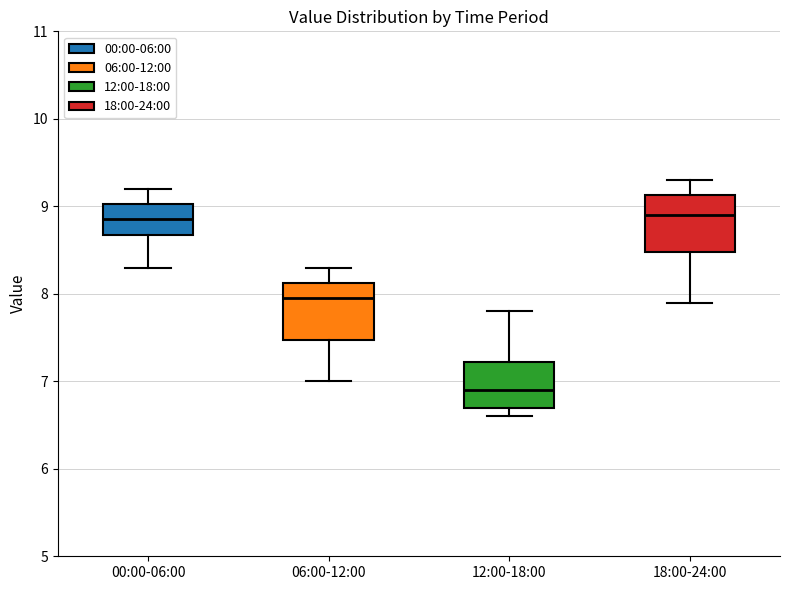

Reading left to right, transcribe this box plot: for each box, give where its median line is, the range the box spans, and where its two whiskers end, as read against the y-axis. The values are not printed on the chart, so give them approximately, as read against the axis.

00:00-06:00: median 8.9, box 8.7 to 9.0, whiskers 8.3 to 9.2
06:00-12:00: median 8.0, box 7.5 to 8.1, whiskers 7.0 to 8.3
12:00-18:00: median 6.9, box 6.7 to 7.2, whiskers 6.6 to 7.8
18:00-24:00: median 8.9, box 8.5 to 9.1, whiskers 7.9 to 9.3